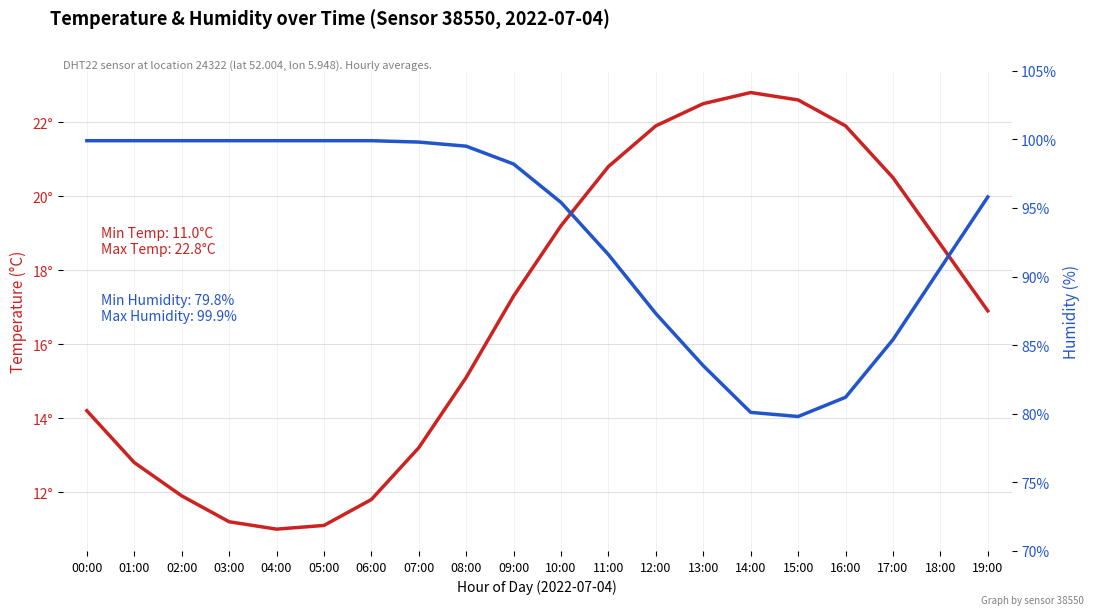

True or false: humidity and temperature cross at least once.

False